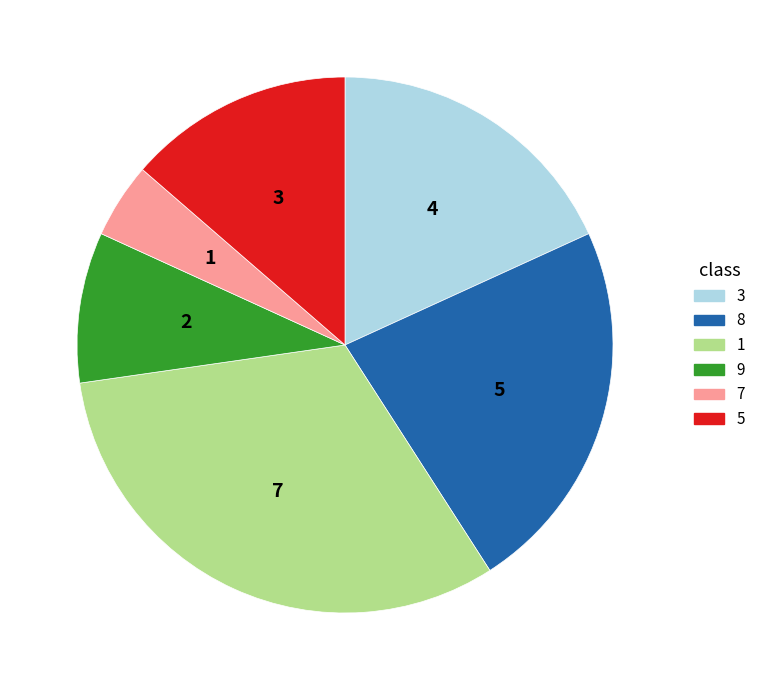

Combined, do 9 and 1 account for over 50%?

No